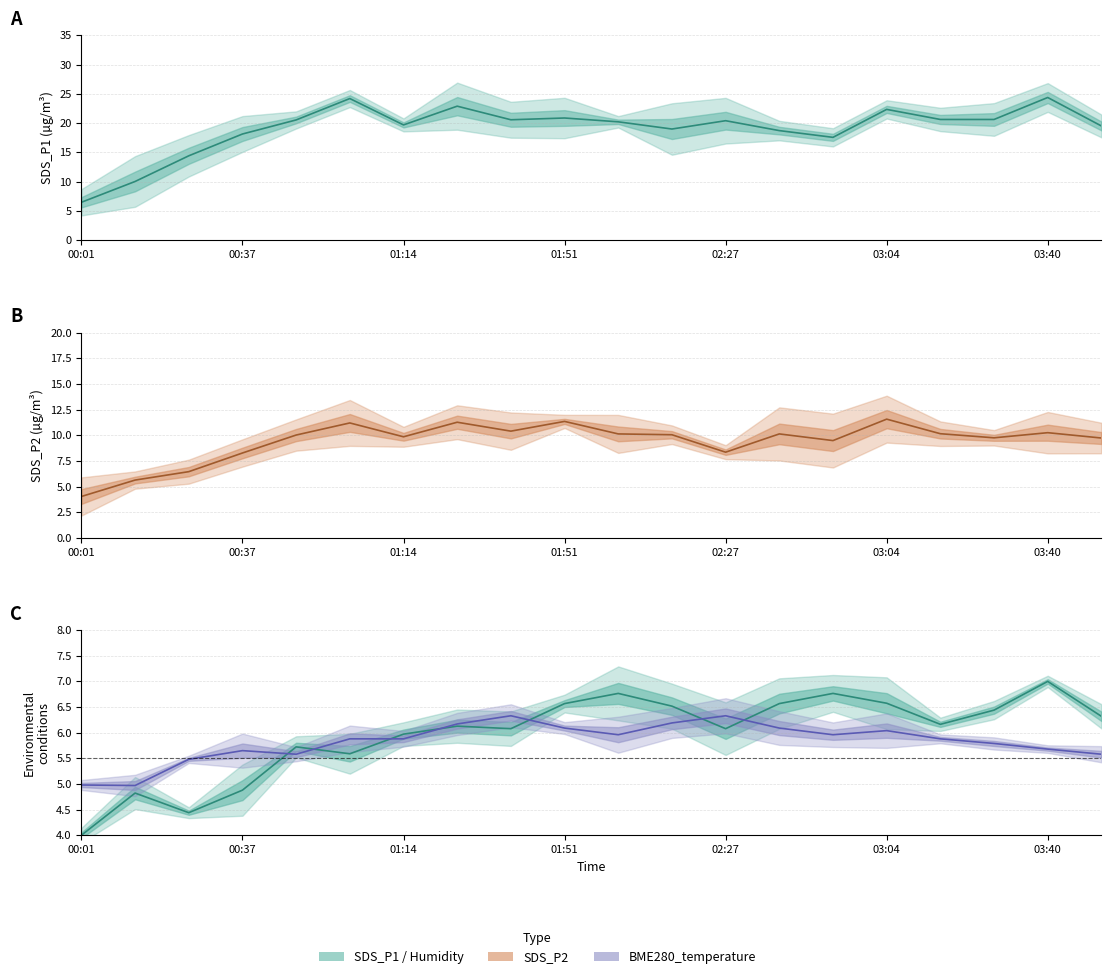

How many interior local valleys does the BME280_humidity series have?

5